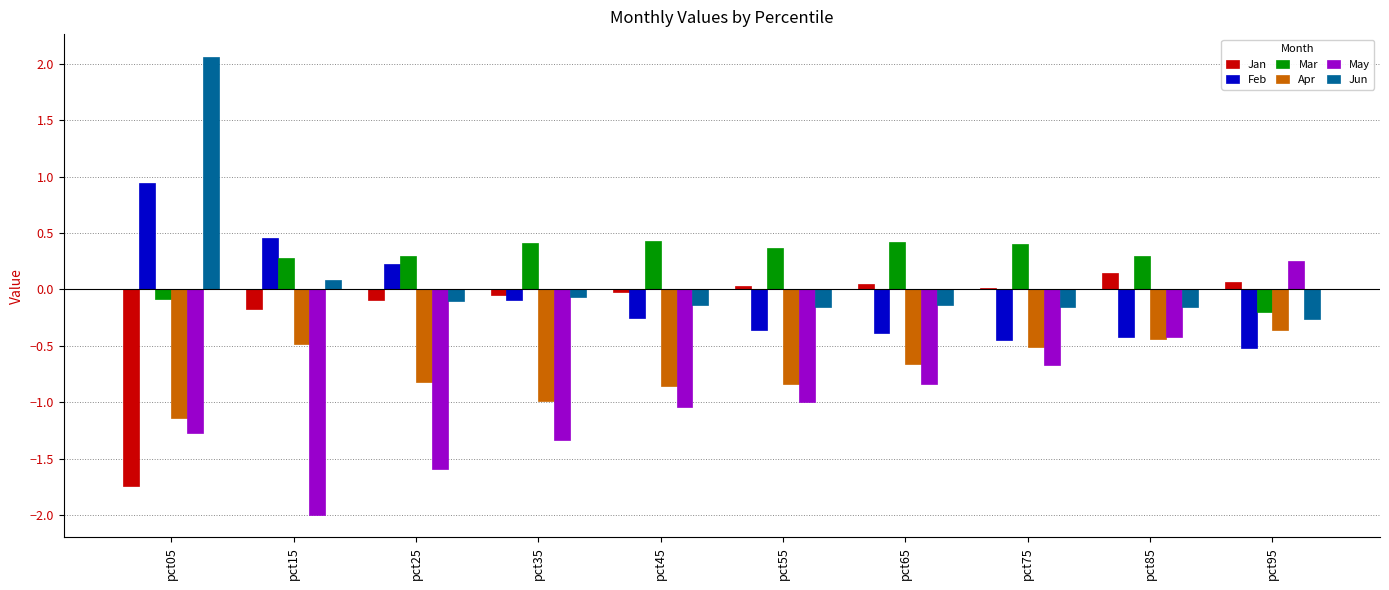

Which label corresponds to the largest value in the chart?

pct05